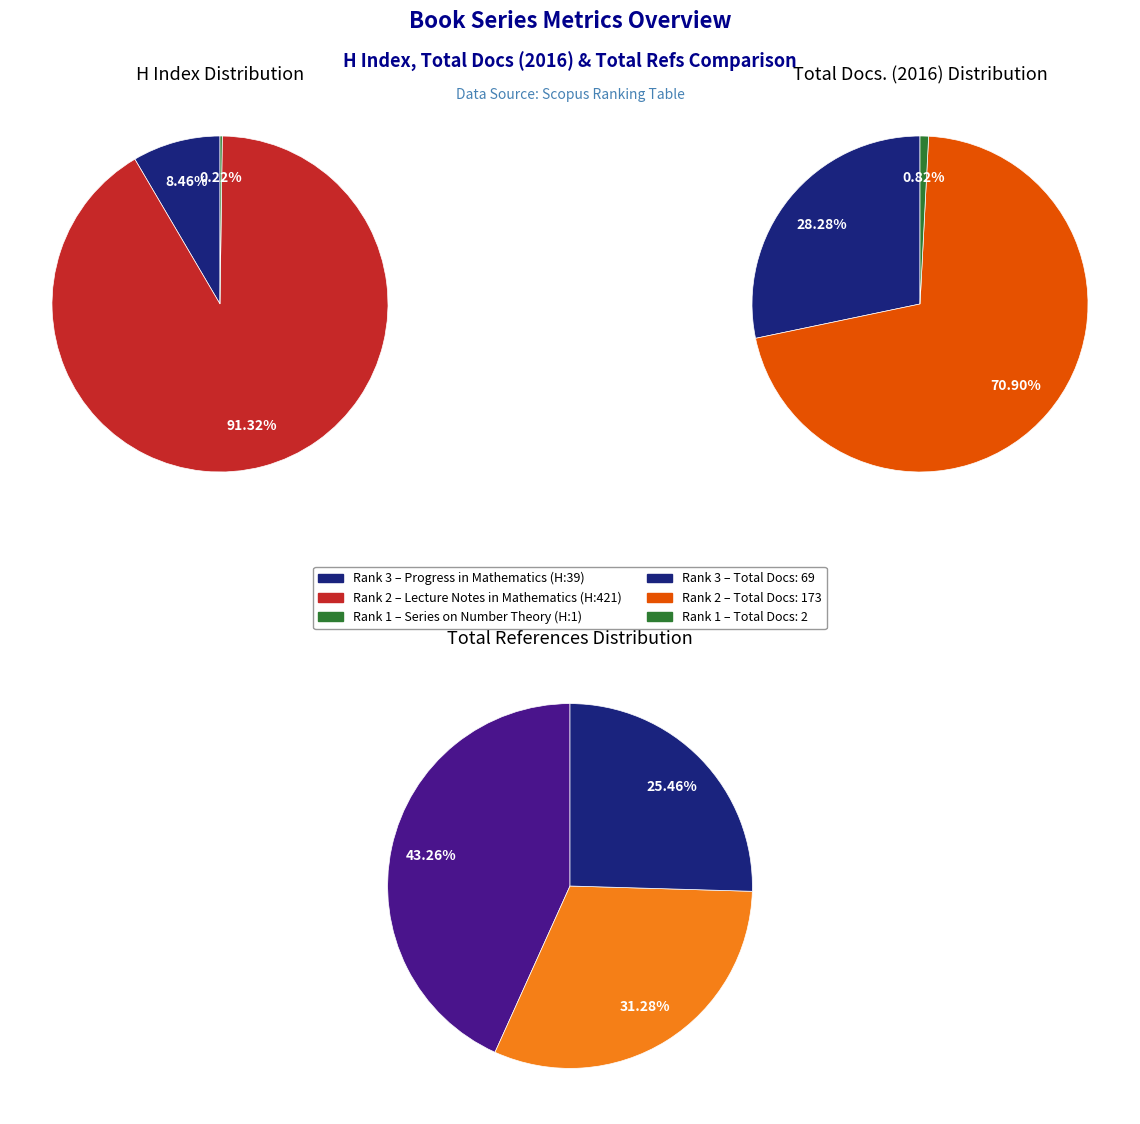

Is it true that Progress in Mathematics (Rank 3) is 22% of the pie?

False